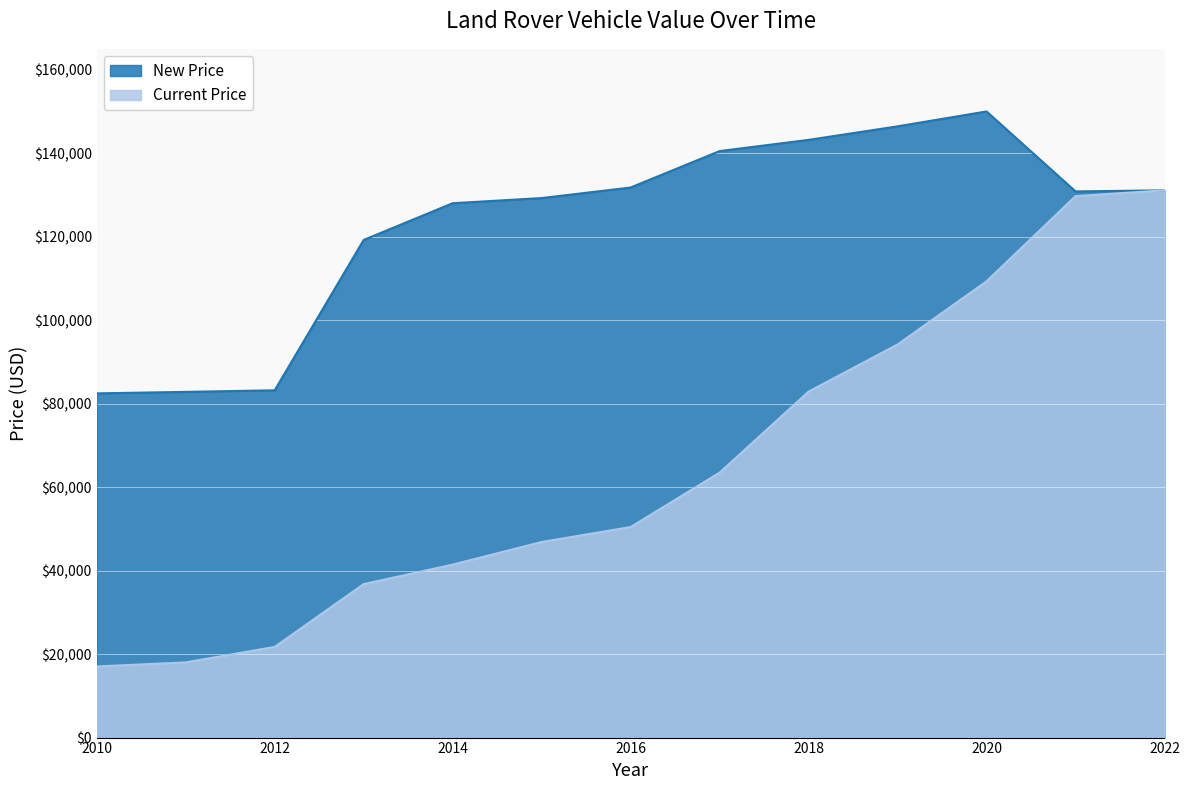

Rank the series by their maximum value, from highest to lowest.

New Price, Current Price